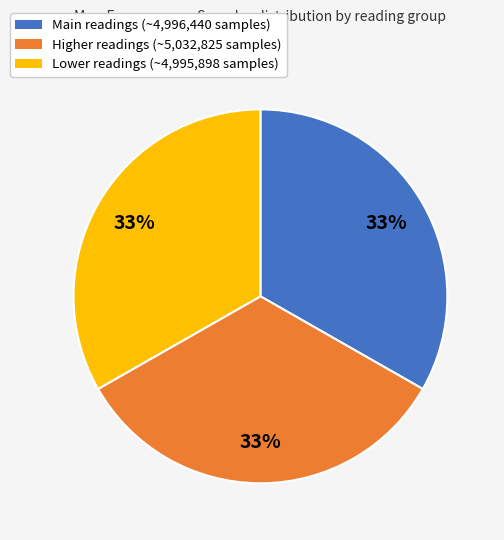

How many slices are in this pie chart?

3